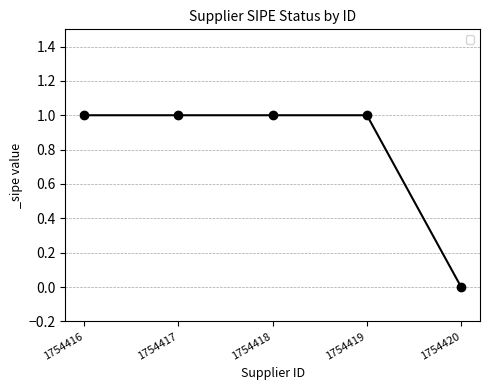

How many categories are shown in the chart?

5